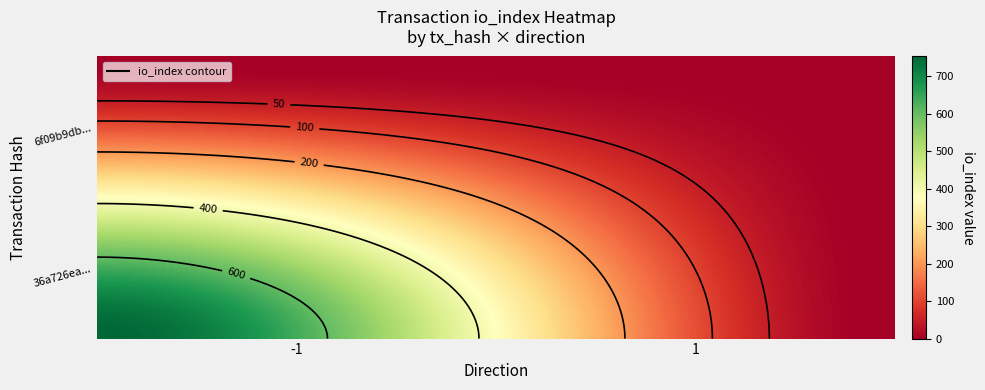

Is the value of 36a726ea1c6e2eab518fd8a18eb079a35bbc3f0 at -1 greater than the value of 6f09b9db0187872081cc15e20f9c2b94108dfbf at -1?

Yes